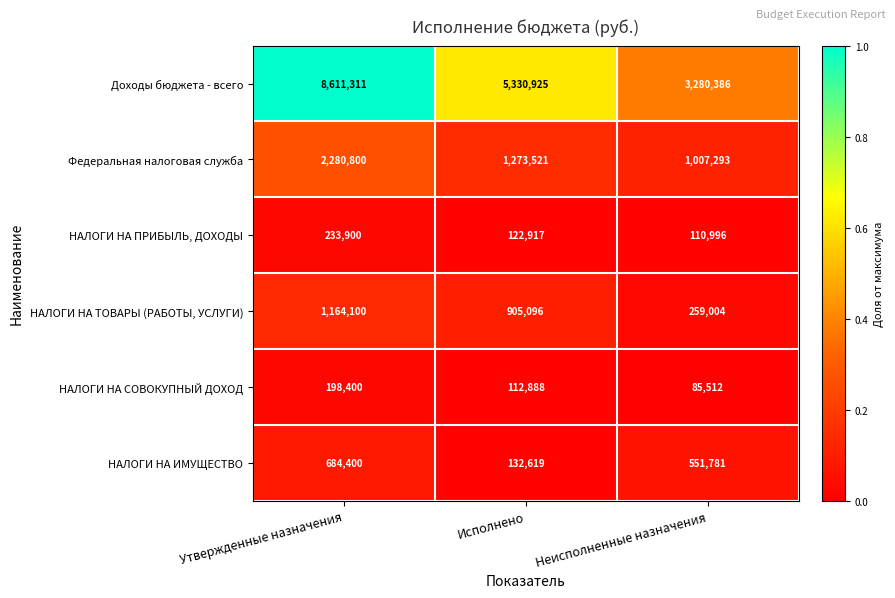

At Неисполненные назначения, list the series in order from smallest to largest.

НАЛОГИ НА СОВОКУПНЫЙ ДОХОД, НАЛОГИ НА ПРИБЫЛЬ, ДОХОДЫ, НАЛОГИ НА ТОВАРЫ (РАБОТЫ, УСЛУГИ), НАЛОГИ НА ИМУЩЕСТВО, Федеральная налоговая служба, Доходы бюджета - всего